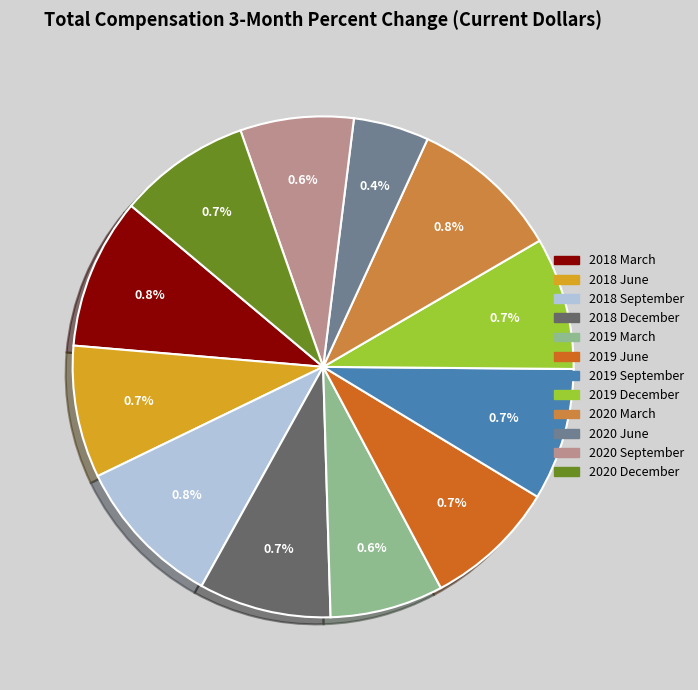

The 2020 June slice represents 1% of the pie. True or false?

False